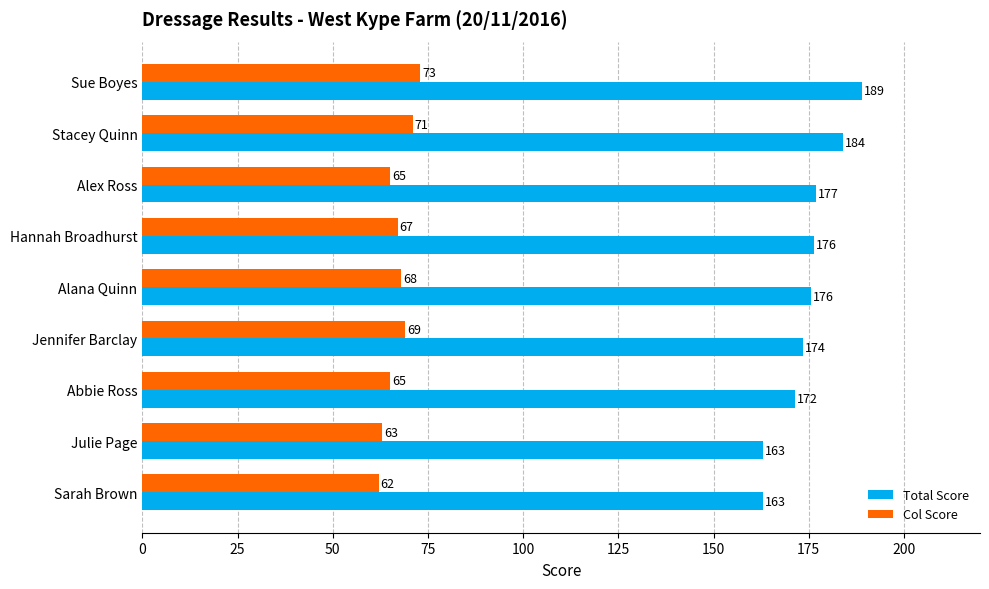

How many series are shown in this chart?

2